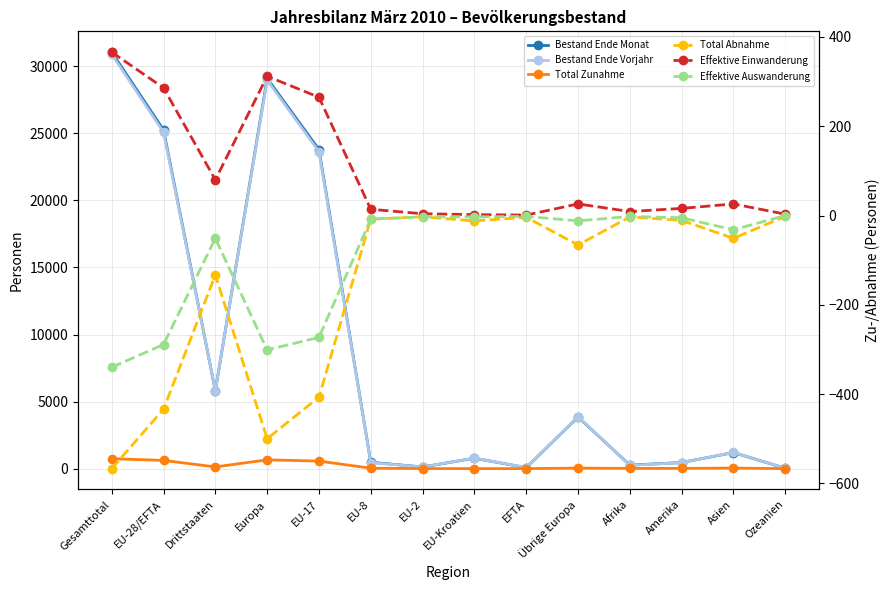

Reading right to left, extract all data points from this chart.

Bestand Ende Monat: Ozeanien=28	Asien=1202	Amerika=457	Afrika=263	Übrige Europa=3849	EFTA=79	EU-Kroatien=779	EU-2=125	EU-8=478	EU-17=23788	Europa=29098	Drittstaaten=5801	EU-28/EFTA=25249	Gesamttotal=31050
Bestand Ende Vorjahr: Ozeanien=27	Asien=1214	Amerika=450	Afrika=245	Übrige Europa=3882	EFTA=80	EU-Kroatien=790	EU-2=124	EU-8=453	EU-17=23631	Europa=28960	Drittstaaten=5820	EU-28/EFTA=25078	Gesamttotal=30898
Total Zunahme: Ozeanien=3	Asien=44	Amerika=22	Afrika=21	Übrige Europa=42	EFTA=3	EU-Kroatien=4	EU-2=7	EU-8=35	EU-17=565	Europa=656	Drittstaaten=132	EU-28/EFTA=614	Gesamttotal=746
Total Abnahme: Ozeanien=-2	Asien=-51	Amerika=-11	Afrika=-3	Übrige Europa=-66	EFTA=-4	EU-Kroatien=-12	EU-2=-3	EU-8=-8	EU-17=-407	Europa=-500	Drittstaaten=-133	EU-28/EFTA=-434	Gesamttotal=-567
Effektive Einwanderung: Ozeanien=3	Asien=26	Amerika=16	Afrika=9	Übrige Europa=26	EFTA=1	EU-Kroatien=2	EU-2=4	EU-8=14	EU-17=265	Europa=312	Drittstaaten=80	EU-28/EFTA=286	Gesamttotal=366
Effektive Auswanderung: Ozeanien=0	Asien=-32	Amerika=-5	Afrika=-2	Übrige Europa=-12	EFTA=-2	EU-Kroatien=-3	EU-2=-3	EU-8=-8	EU-17=-273	Europa=-301	Drittstaaten=-51	EU-28/EFTA=-289	Gesamttotal=-340